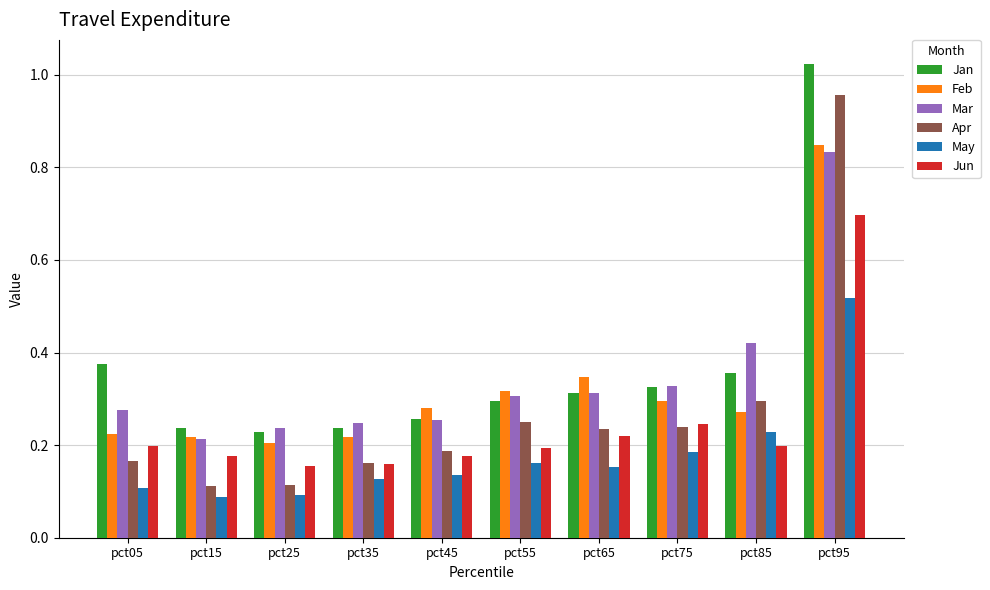

Count the May values in the range 0 to 1.

10